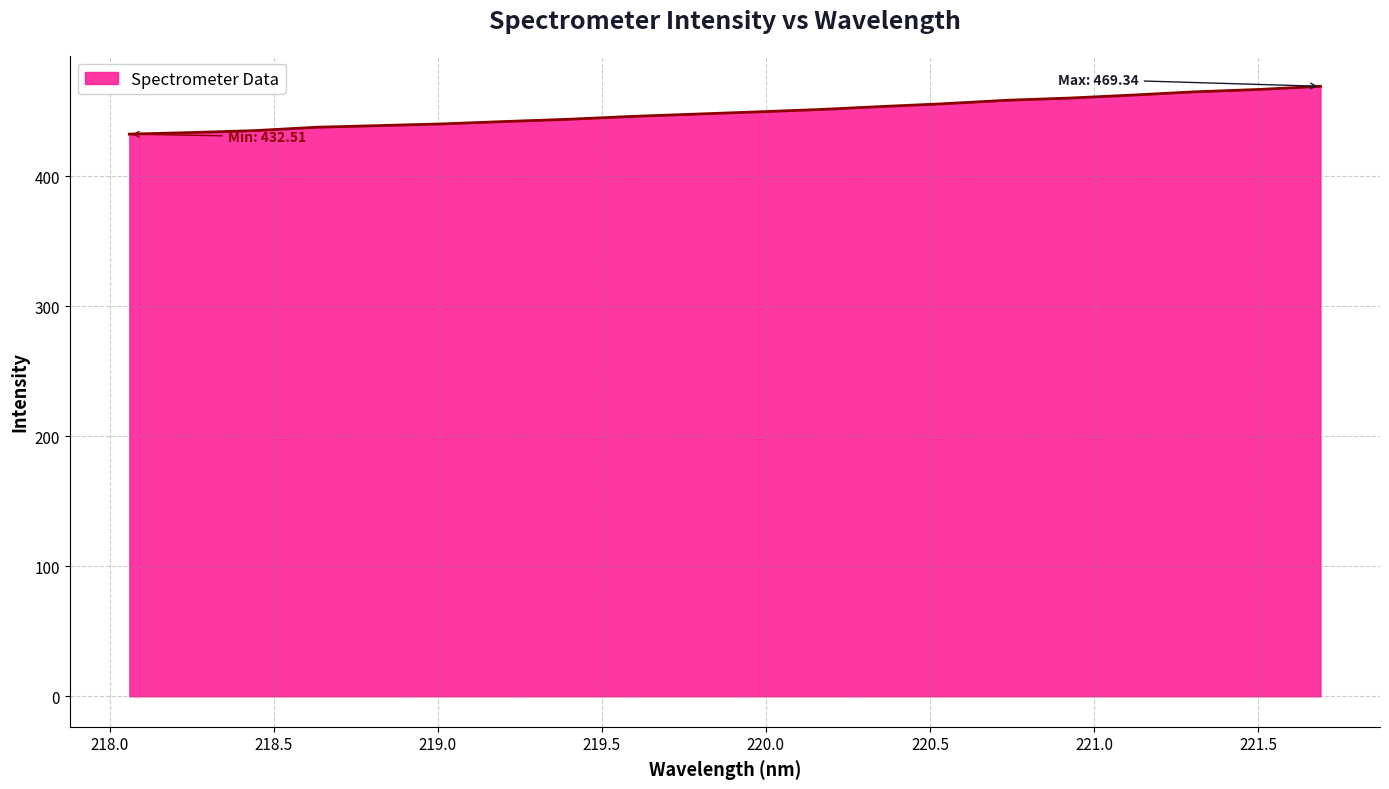

What is the maximum value shown in the chart?

469.3